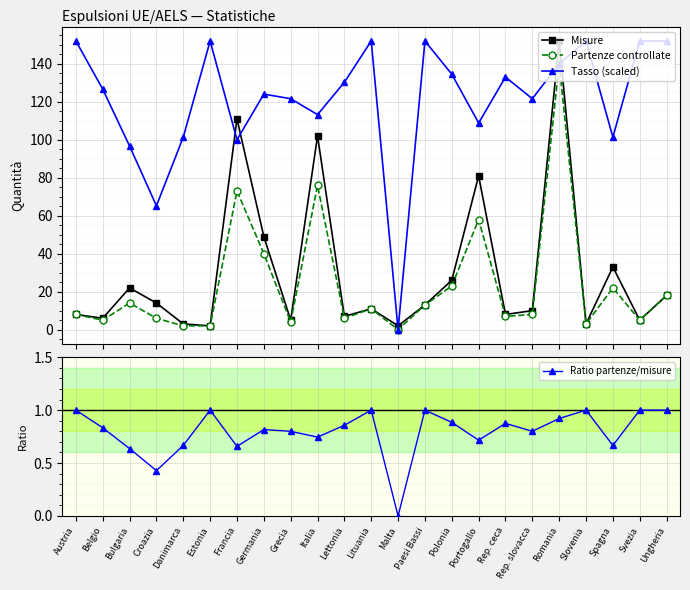

The Misure series shows 5.8 at Croazia. True or false?

False